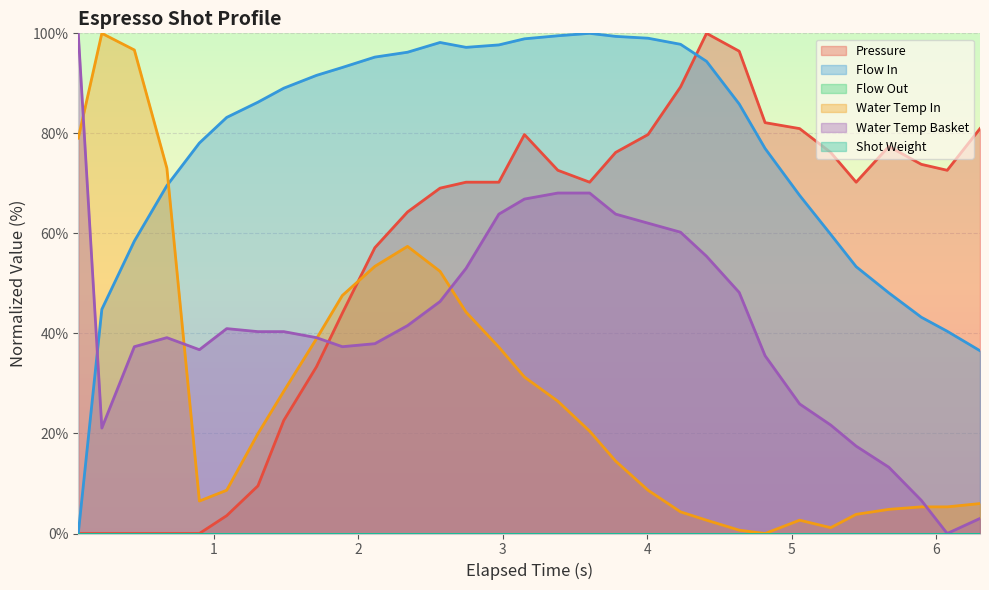

Does the chart display data point markers on the line(s)?

No